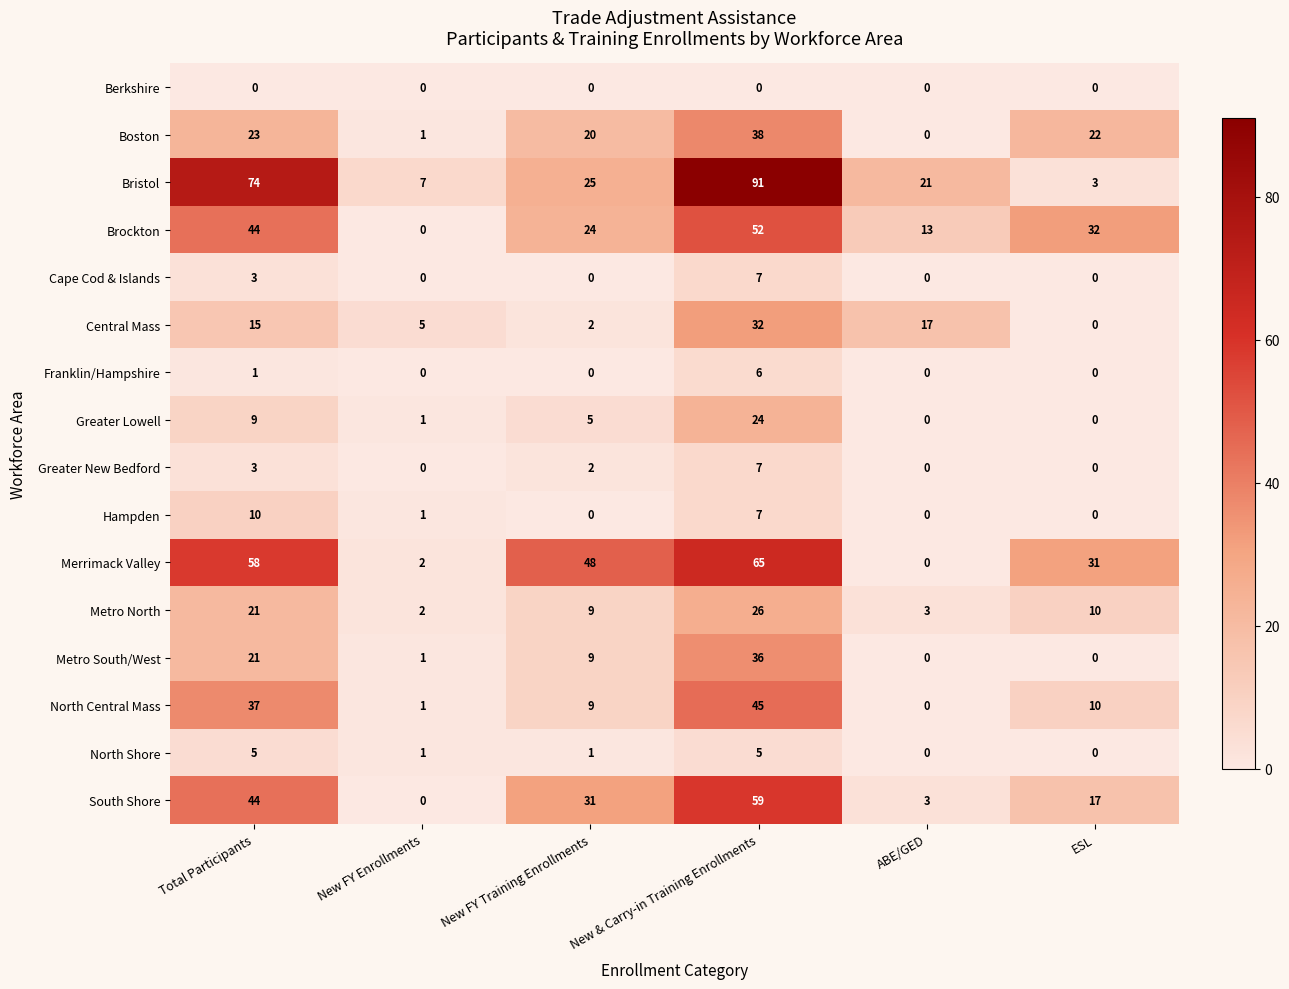

How many series are shown in this chart?

16